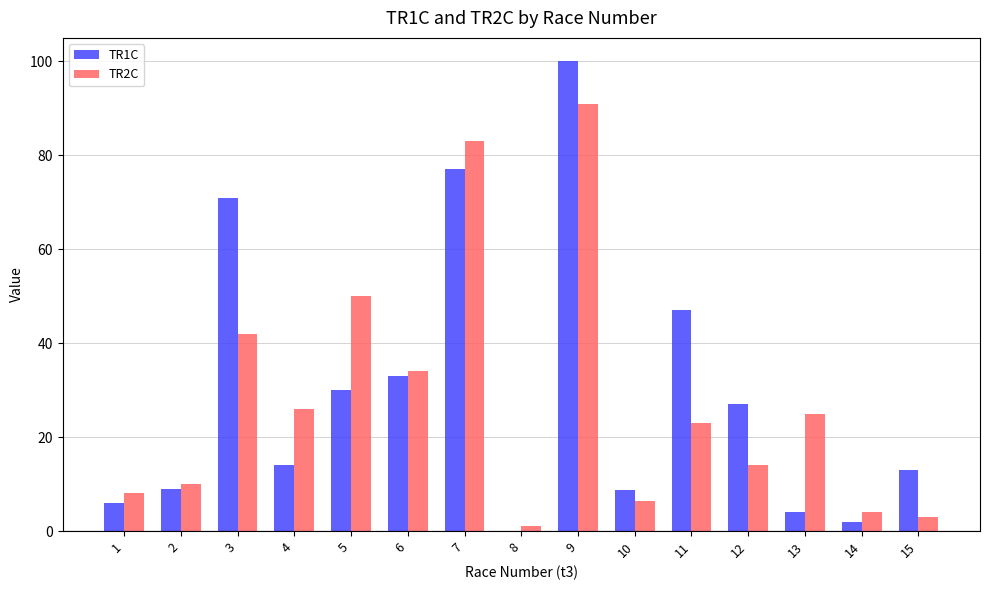

At which category is the sum across all series the highest?

9